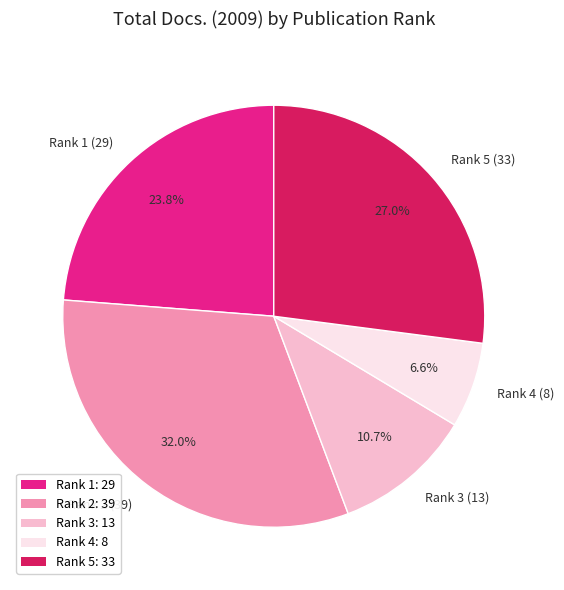

Which category has the biggest portion of the pie?

Rank 2 (39)